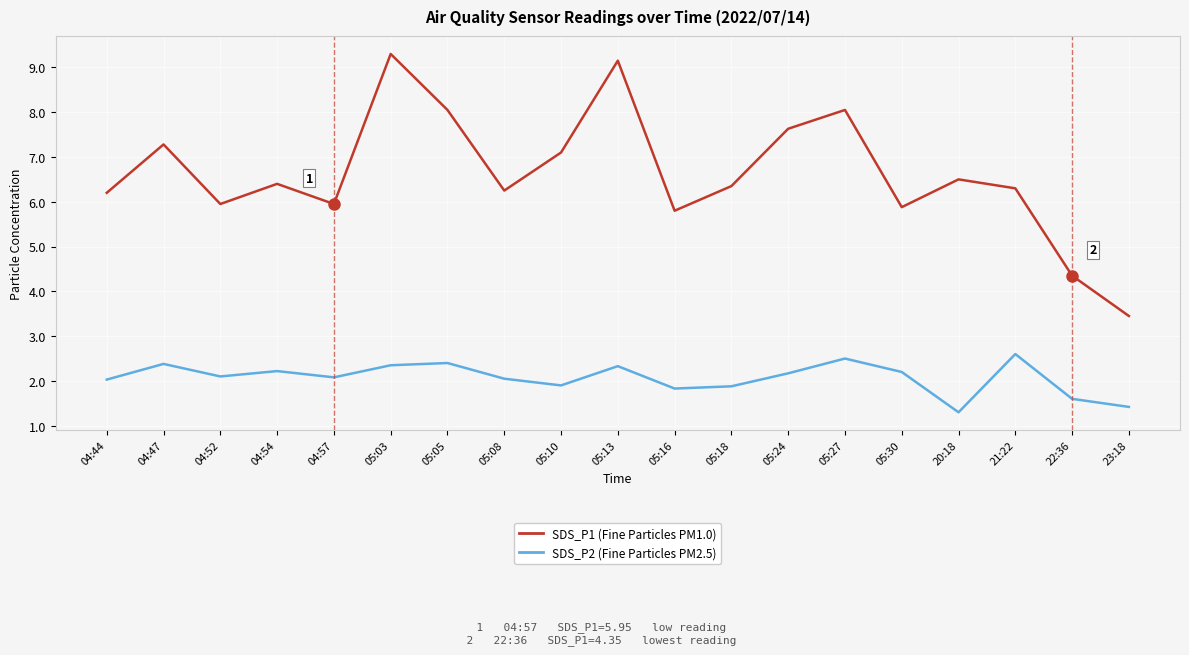

What position from the right is 05:18?

8